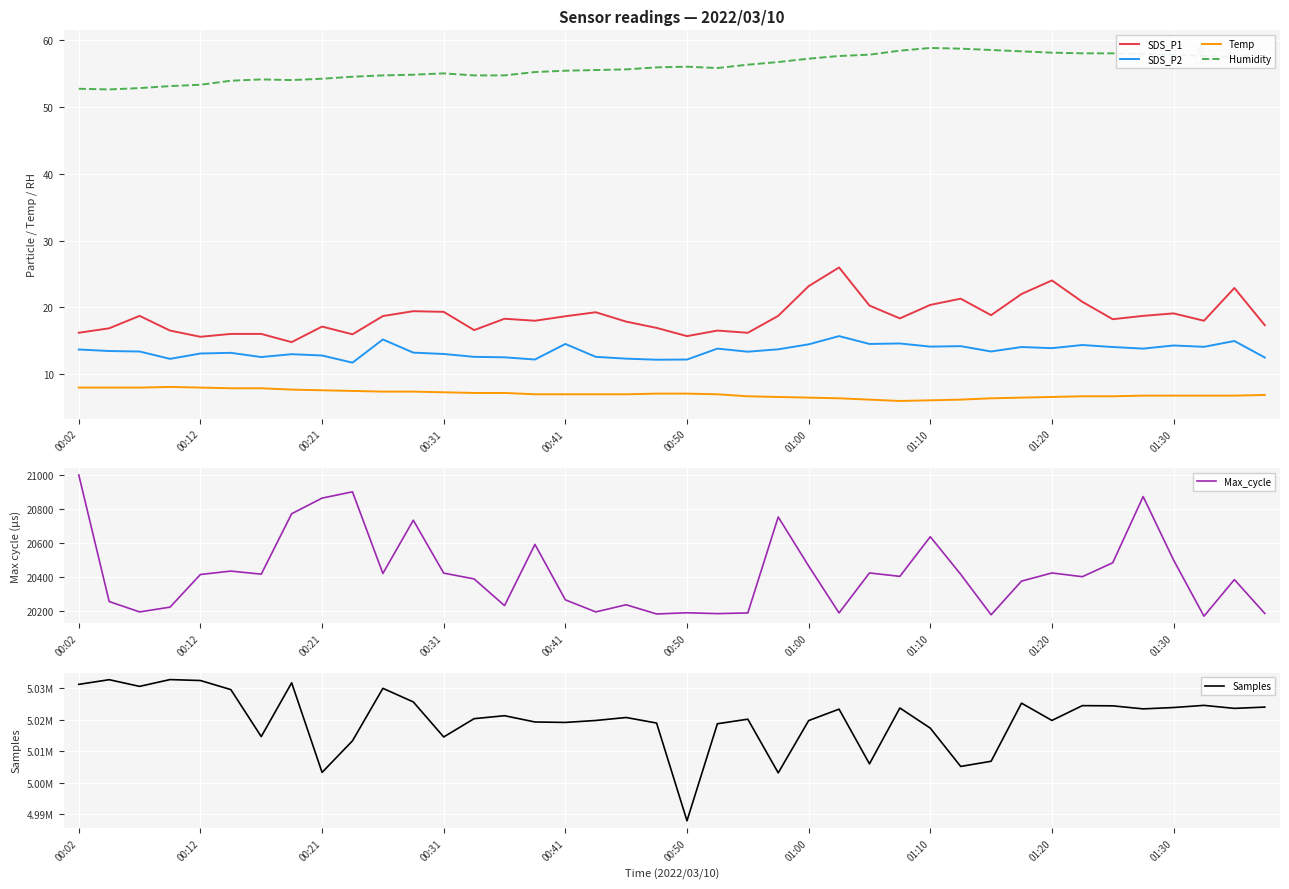

Count the number of data series in this chart.

6